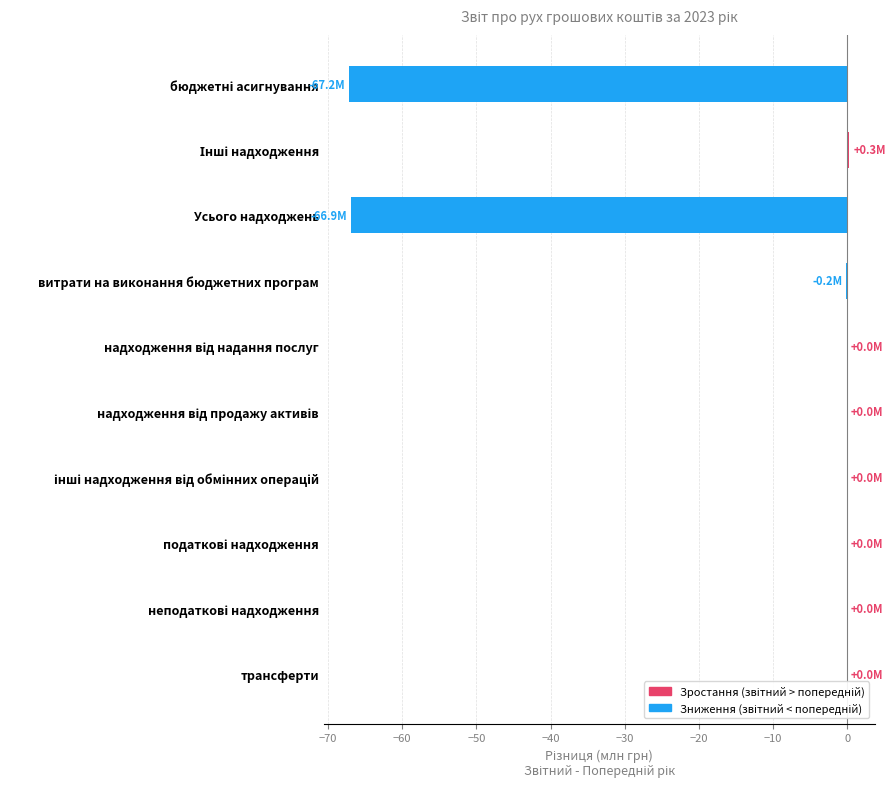

What is the sum of all values?

-134.0